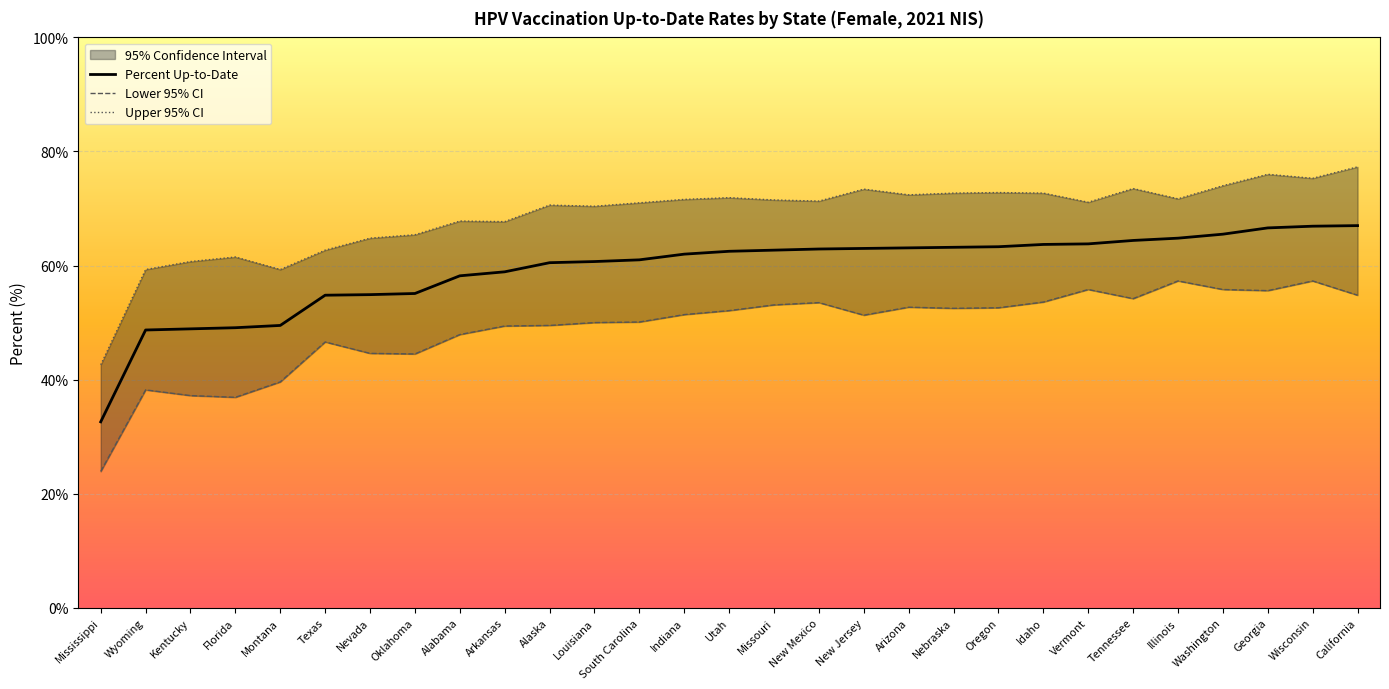

At which category does Lower 95% CI reach its first local valley?

Florida